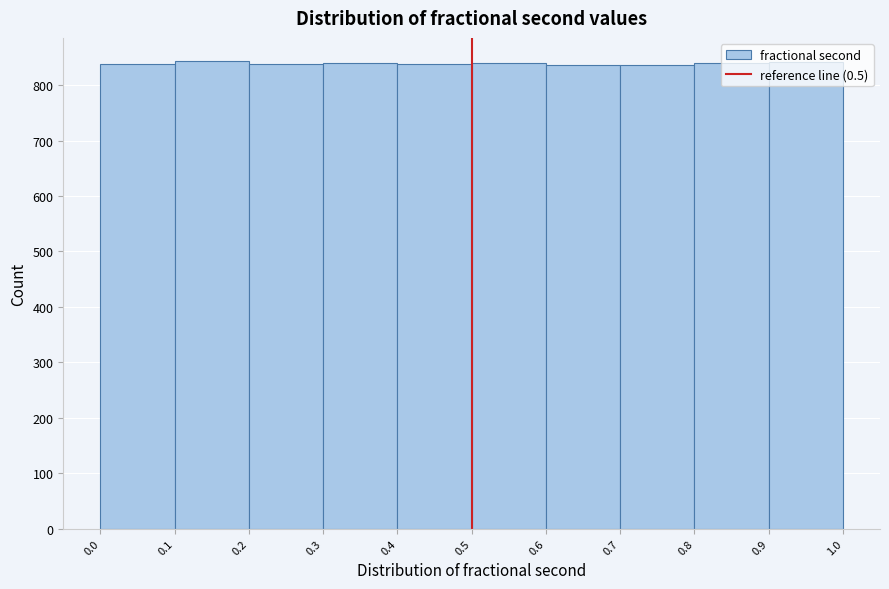

What is the height of the bar covering 0.4 to 0.5 on the x-axis? The values are not printed on the chart, so give them approximately, as read against the axis.

840